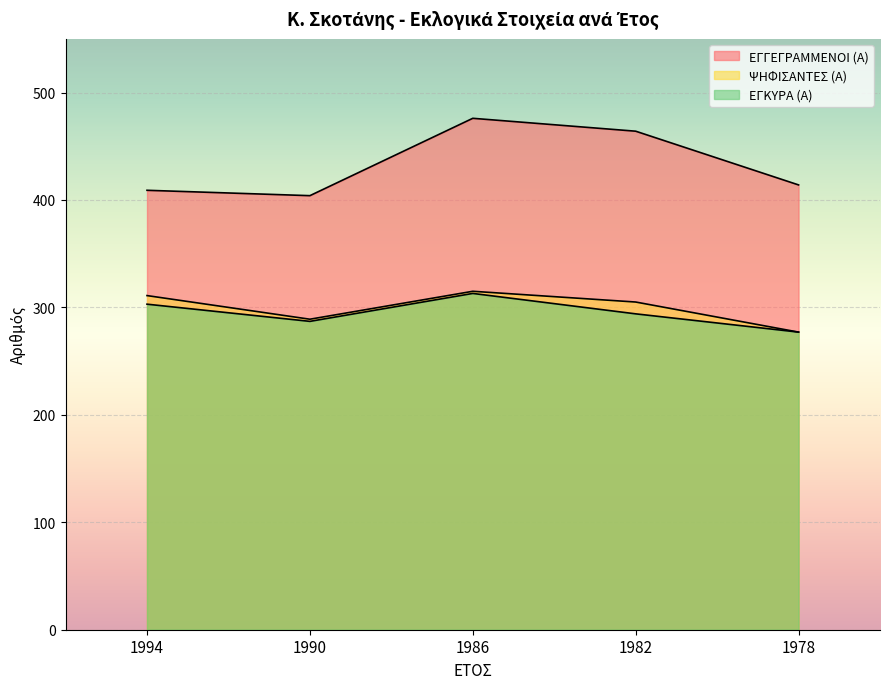

Does the chart display data point markers on the line(s)?

No